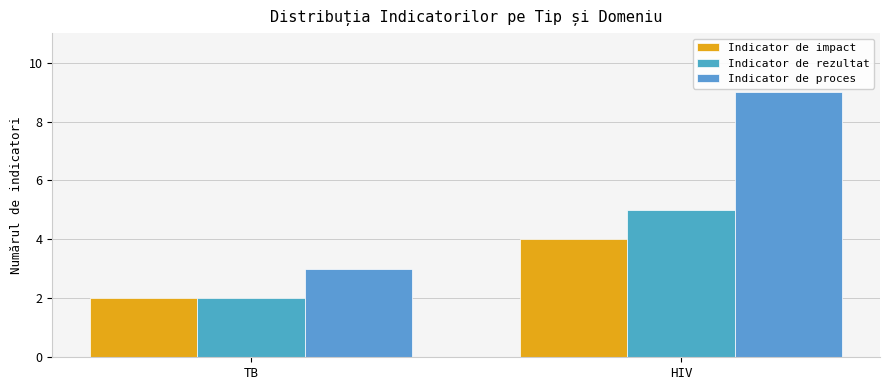

Count the Indicator de impact values in the range 2 to 4.

2